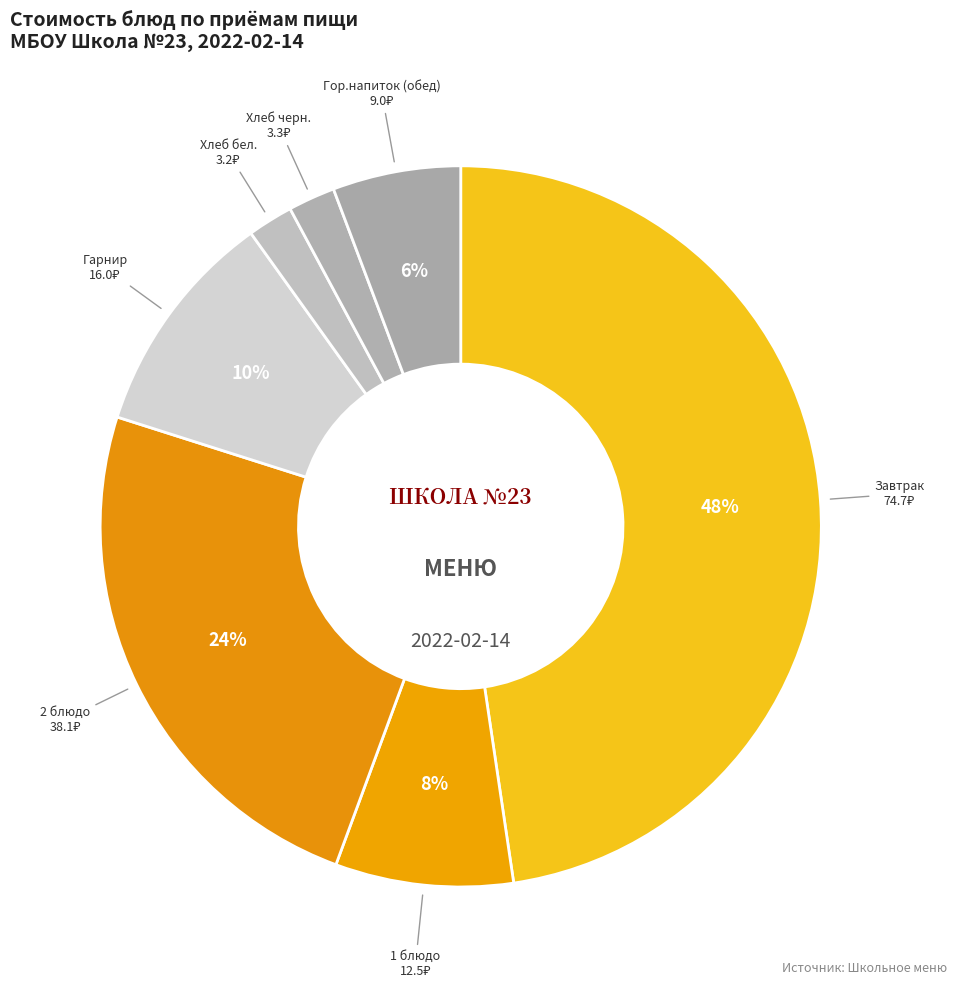

Count the number of slices in the pie.

7